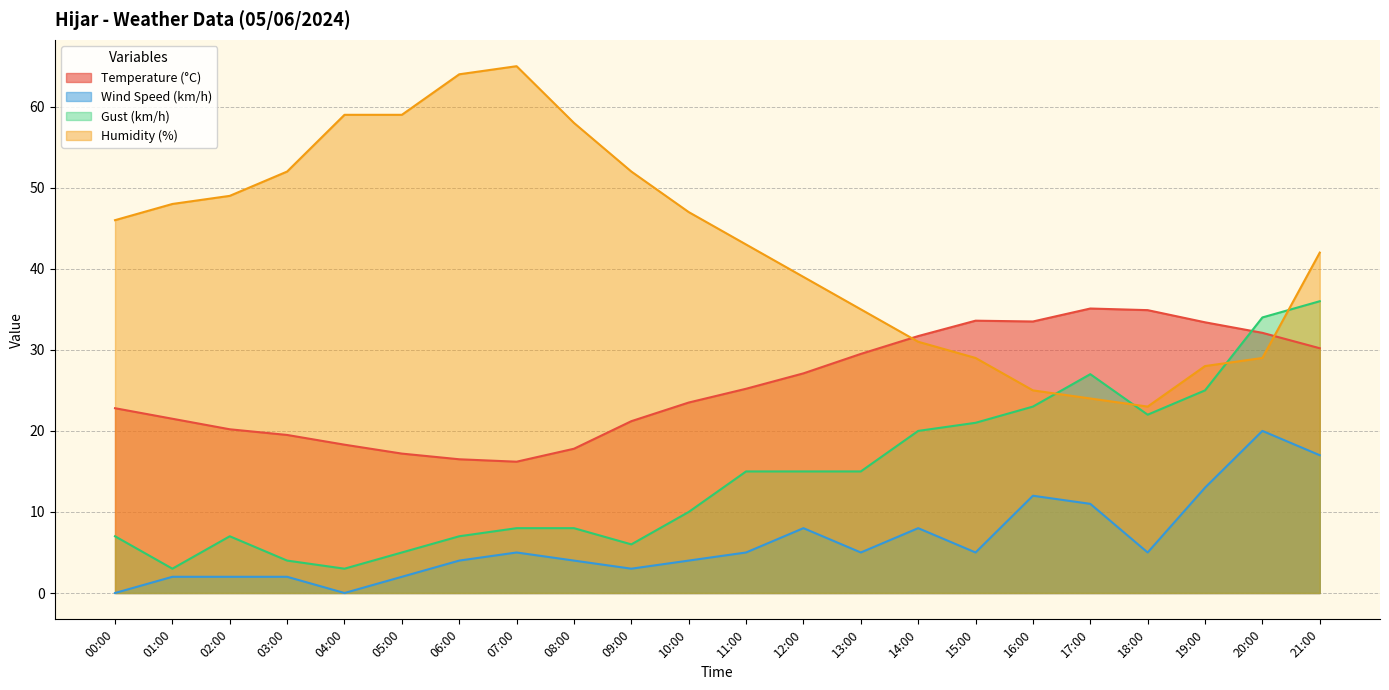

Between 12:00 and 06:00, which is larger?

12:00